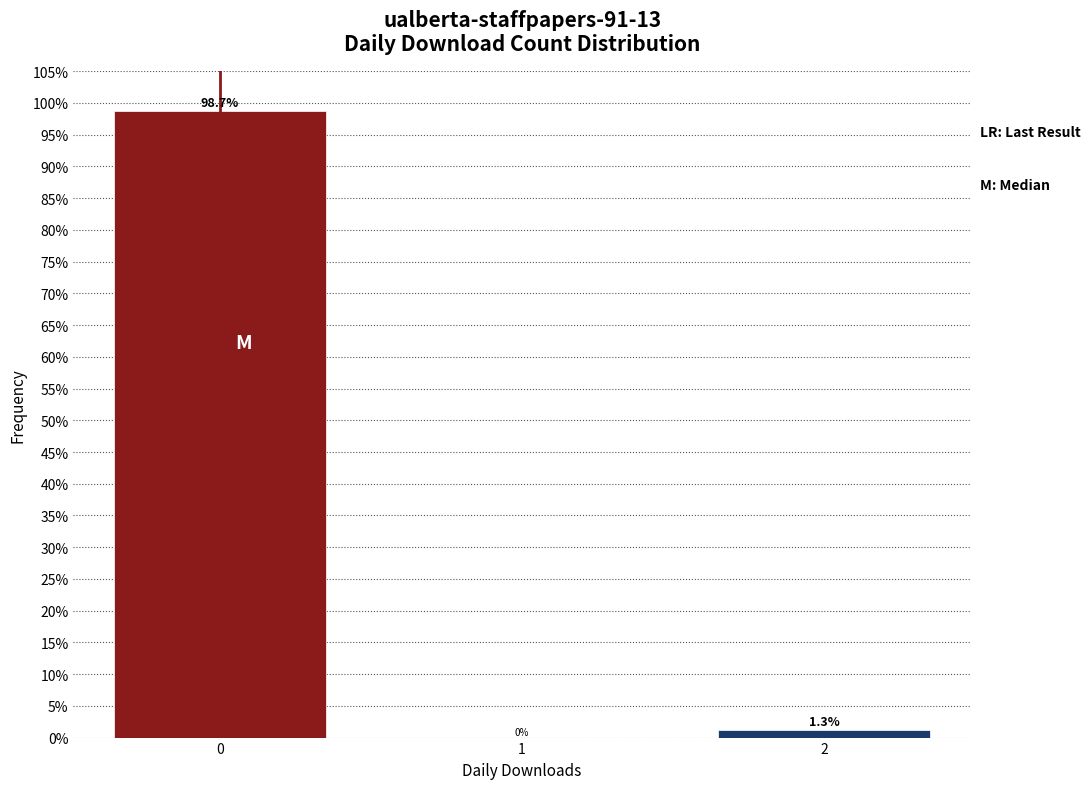

Reading left to right, what are all the values shown in this chart?

0=98.7	1=0.0	2=1.3